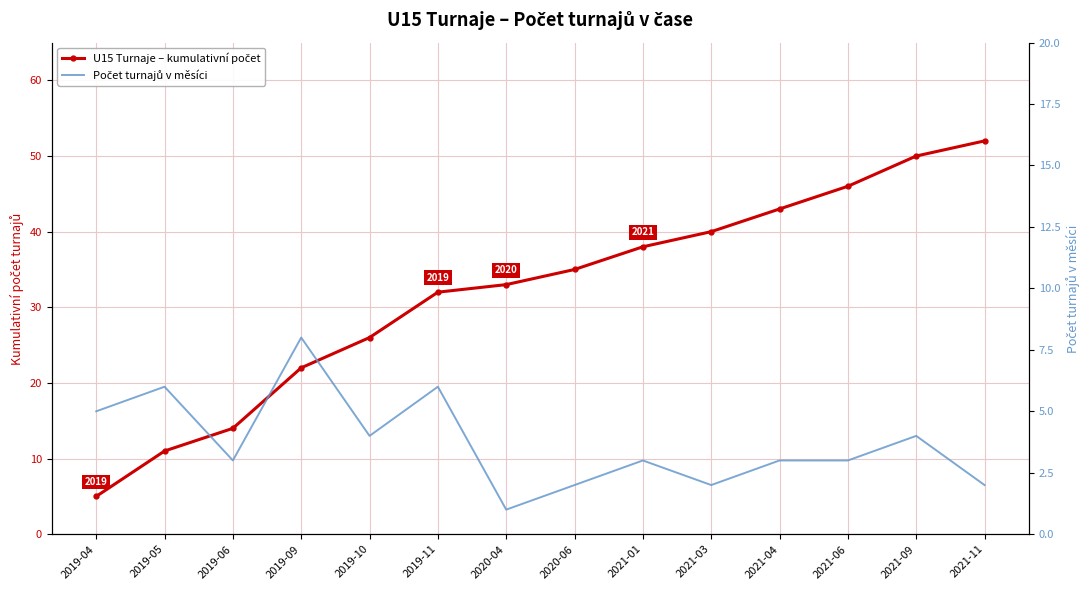

Between 2019-09 and 2019-11, which is larger?

2019-11